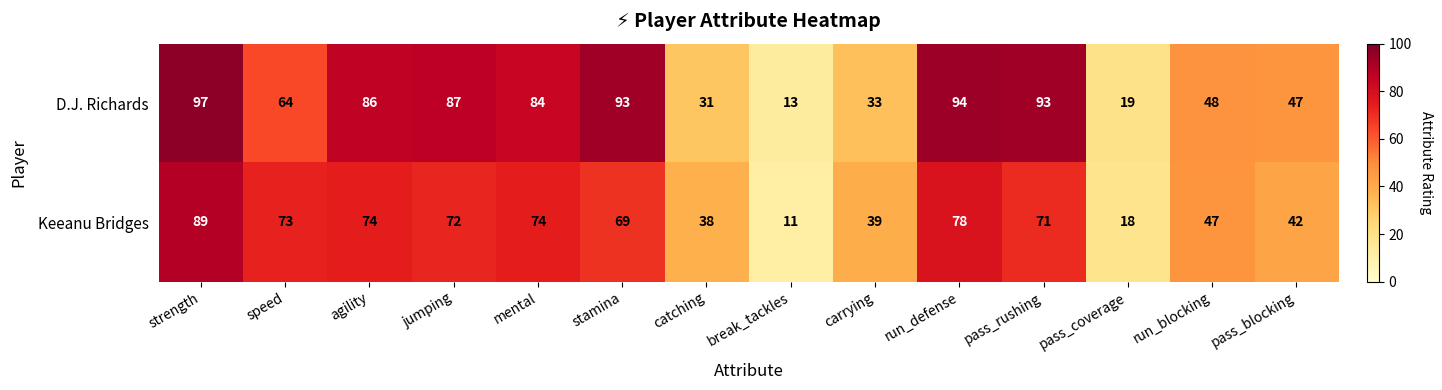

True or false: D.J. Richards has a value of 139 at mental.

False